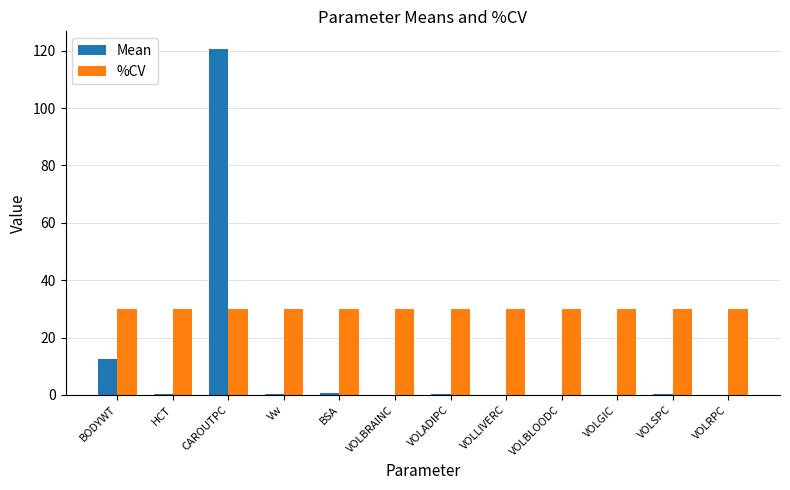

What is the sum of all %CV values?

360.0